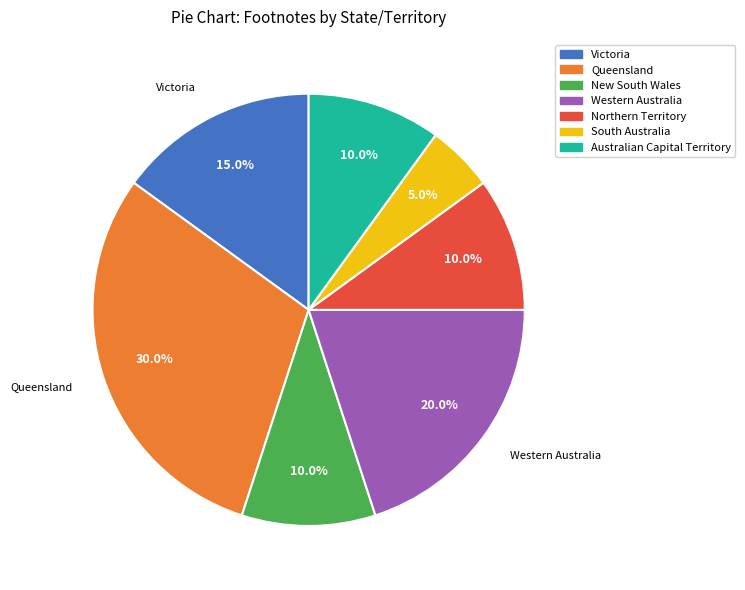

How many slices are in this pie chart?

7